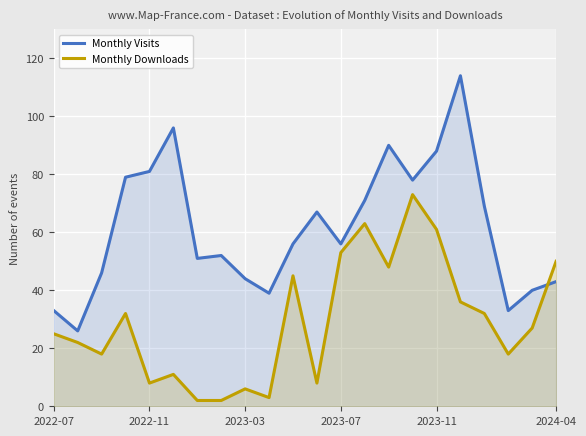

Count the number of categories in the chart.

22